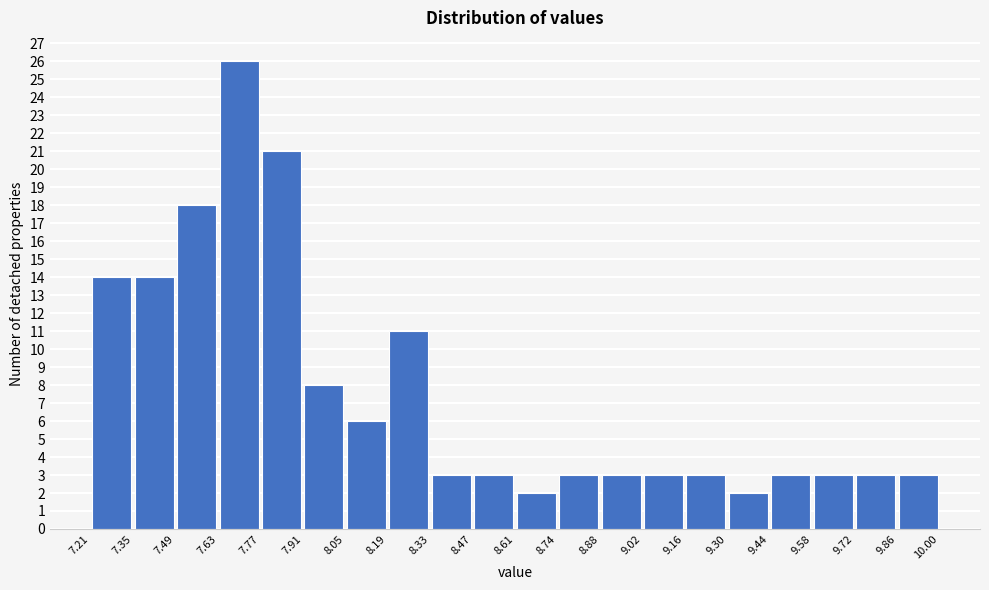

Reading left to right, list every bar in this chart as the range it spans on the x-axis followed by its height. The values are not printed on the chart, so give them approximately, as read against the axis.

7.21 to 7.35: 14
7.35 to 7.49: 14
7.49 to 7.63: 18
7.63 to 7.77: 26
7.77 to 7.91: 21
7.91 to 8.05: 8
8.05 to 8.19: 6
8.19 to 8.33: 11
8.33 to 8.47: 3
8.47 to 8.61: 3
8.61 to 8.74: 2
8.74 to 8.88: 3
8.88 to 9.02: 3
9.02 to 9.16: 3
9.16 to 9.30: 3
9.30 to 9.44: 2
9.44 to 9.58: 3
9.58 to 9.72: 3
9.72 to 9.86: 3
9.86 to 10.00: 3